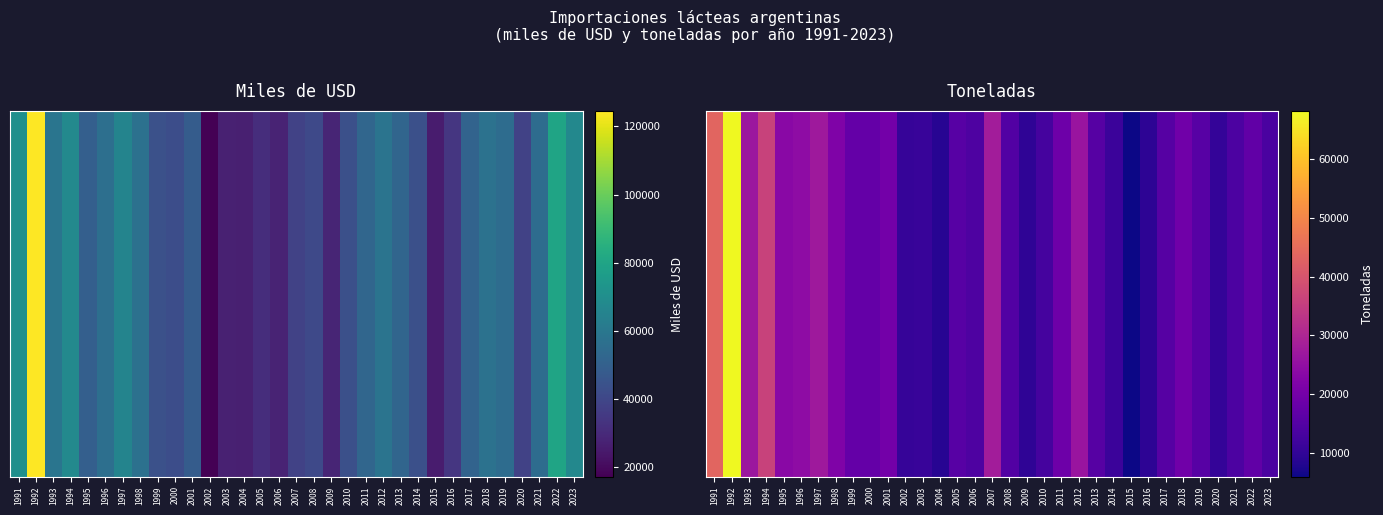

Reading left to right, transcribe all the data shown in this chart.

1991=43402.7	1992=68127.1	1993=26814.7	1994=36104.6	1995=23539.4	1996=24197.9	1997=27145.9	1998=21778.6	1999=17420.1	2000=17420.1	2001=19930.2	2002=10662.9	2003=11015.7	2004=8820.4	2005=15566.4	2006=14011.0	2007=27921.1	2008=14901.2	2009=9632.7	2010=12757.2	2011=18875.0	2012=26211.5	2013=15337.0	2014=11494.2	2015=5936.9	2016=9386.8	2017=15384.0	2018=19453.4	2019=15516.1	2020=10344.3	2021=13912.3	2022=16884.5	2023=13621.1